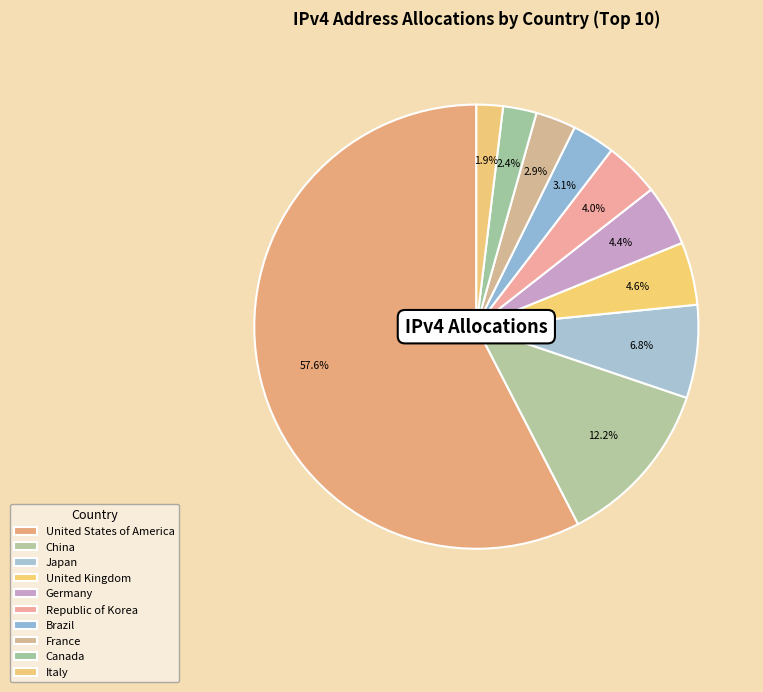

To the nearest percent, what is the difference between the Brazil and United States of America slice percentages?

54%